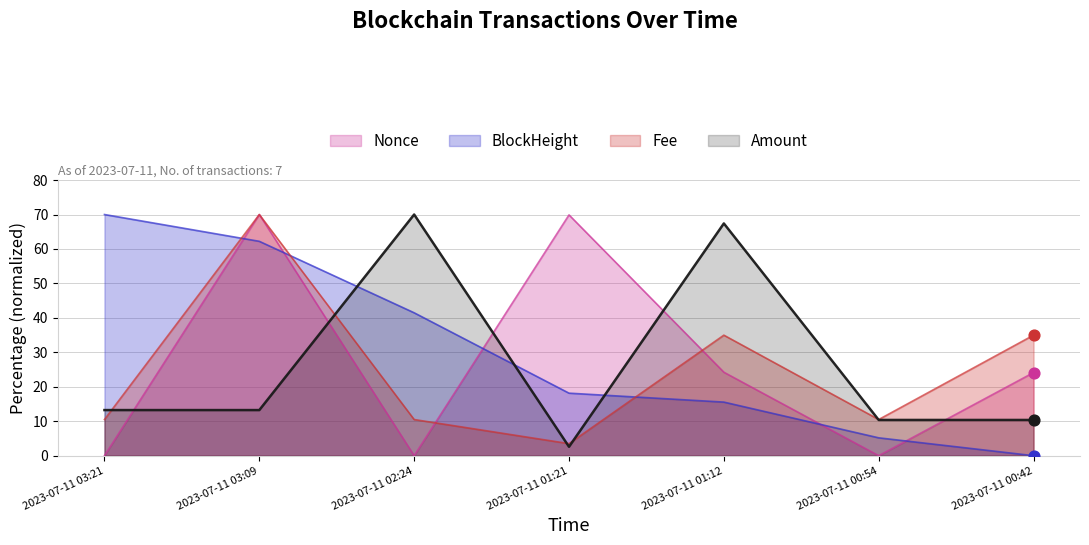

What are all the series names shown in the legend?

Nonce, BlockHeight, Fee, Amount